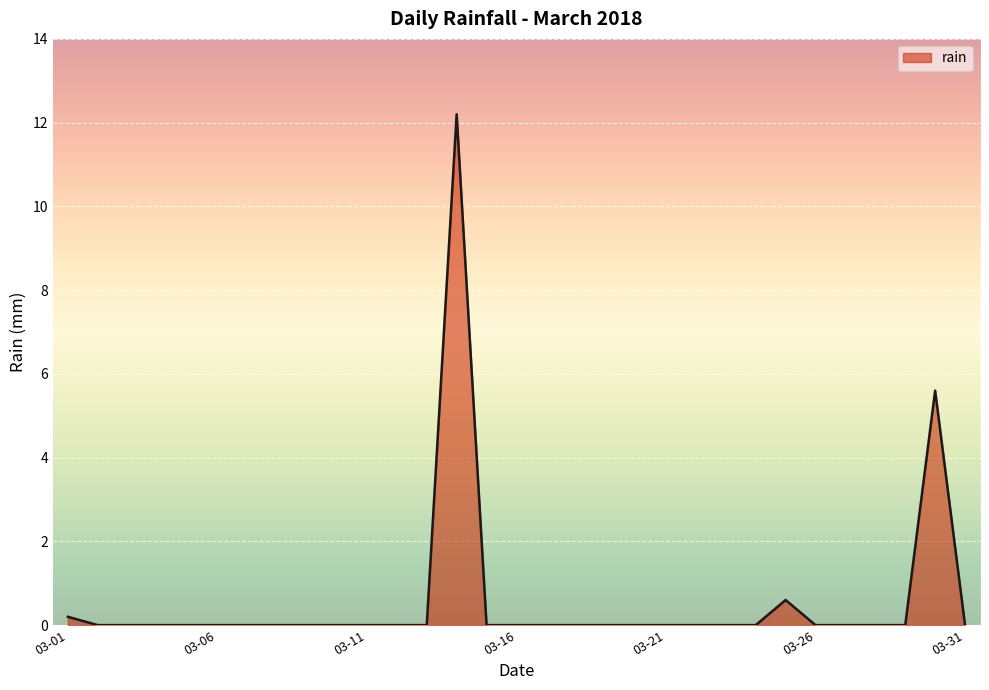

What is the difference between the maximum and minimum values?

12.2